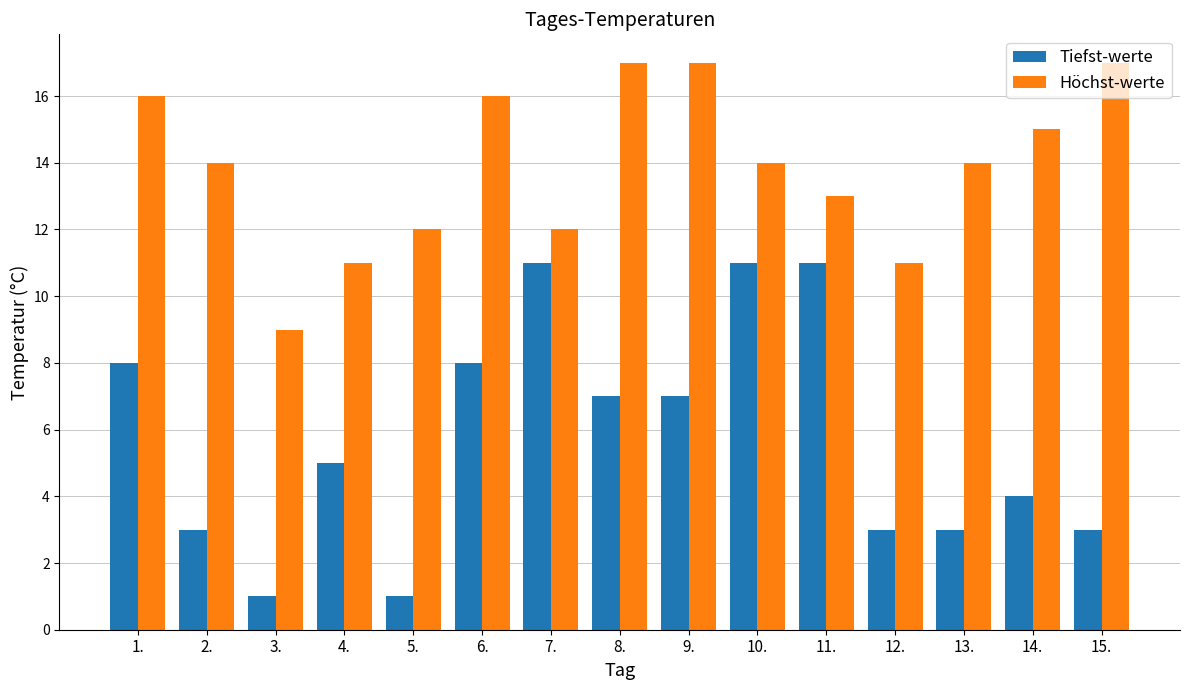

At which label does Höchst-werte first exceed 14?

1.